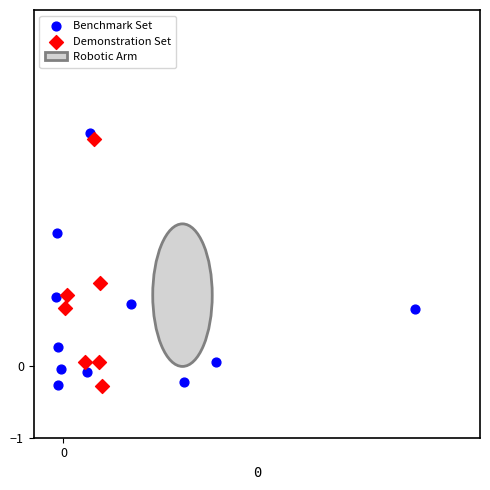

Which series reaches the maximum Y coordinate?

Benchmark Set